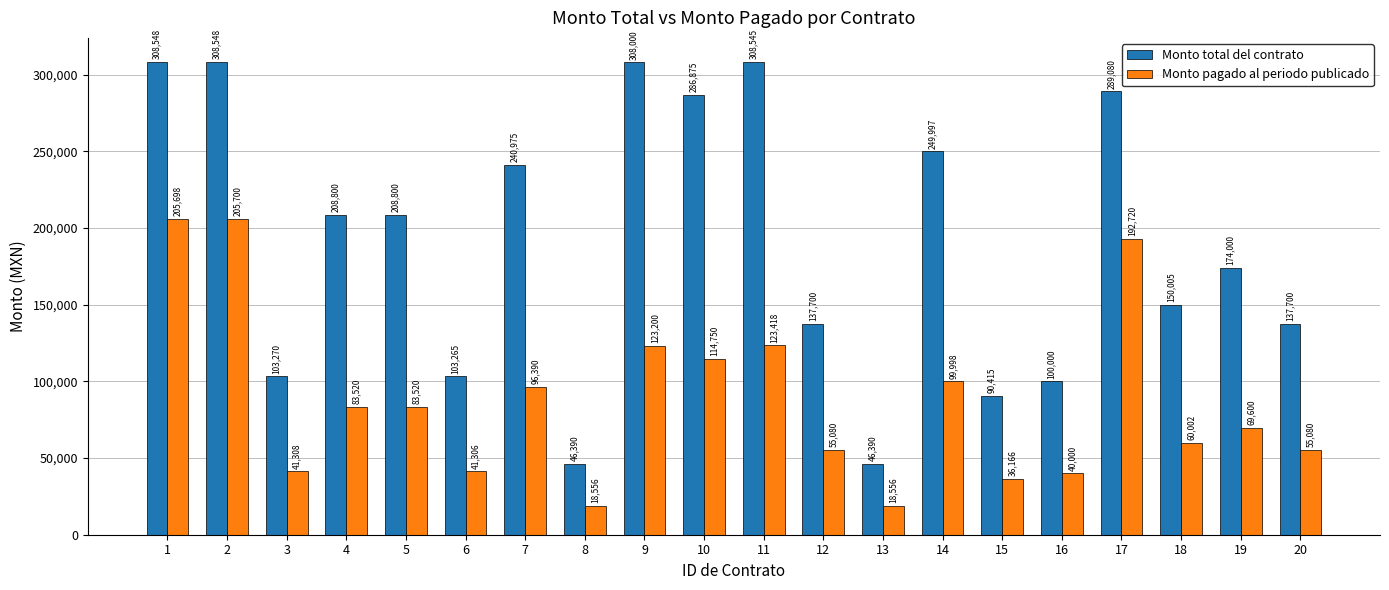

What is the highest value of the Monto total del contrato series?

308548